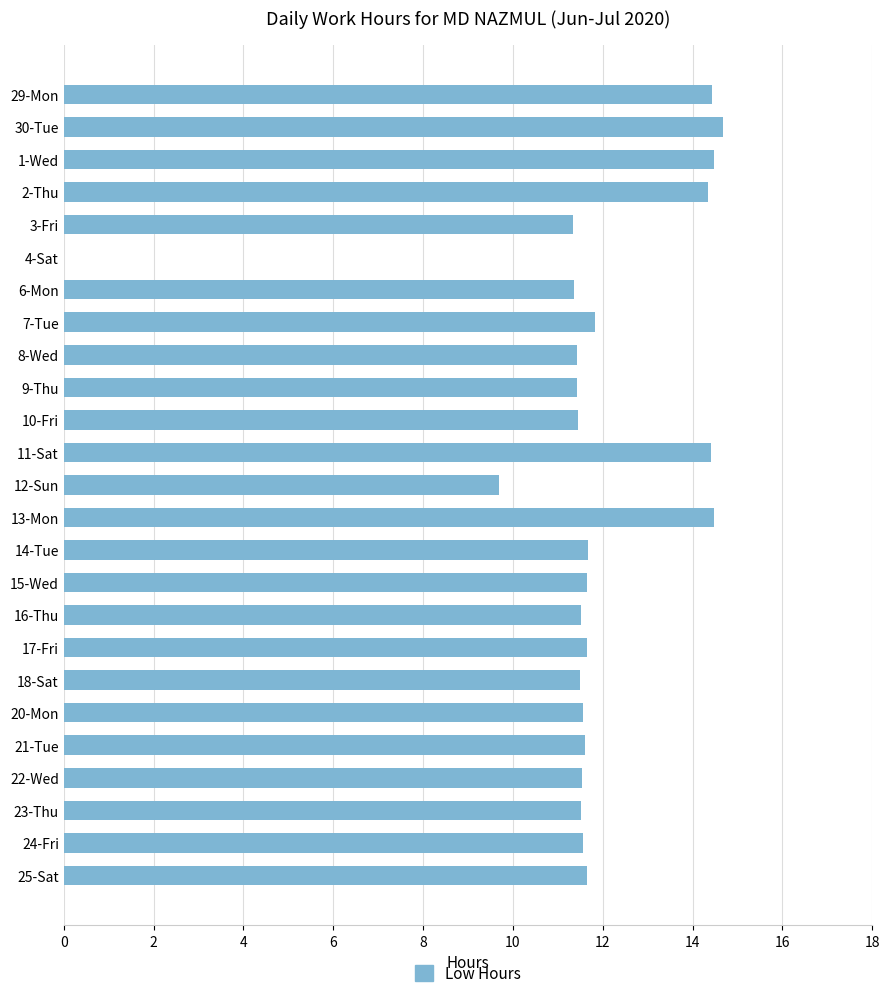

What is the change in value from 11-Sat to 14-Tue?

-2.7